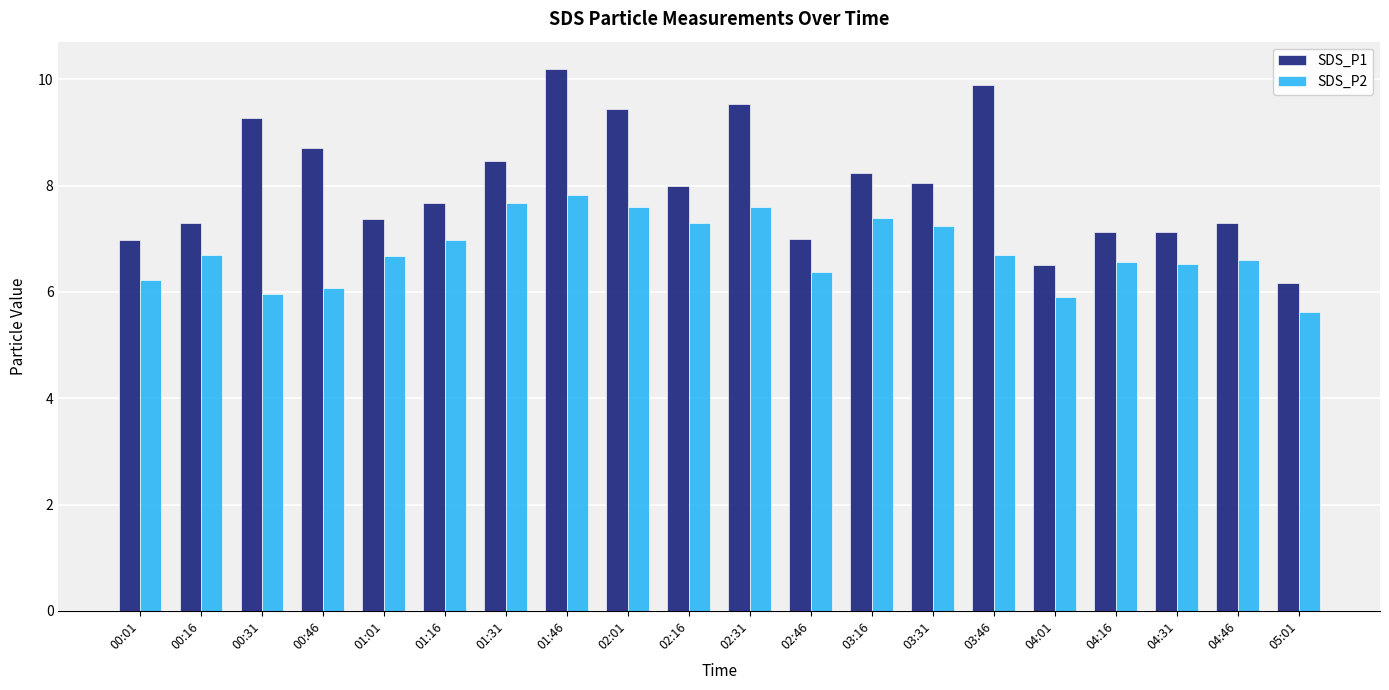

At how many categories does at least one series exceed 6?

20